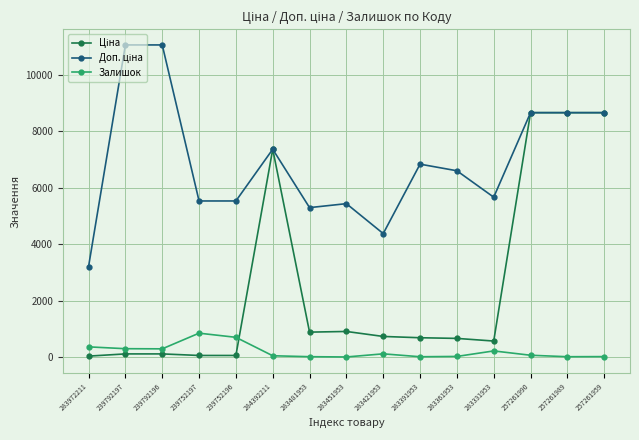

What is the maximum value shown in the chart?

11055.0